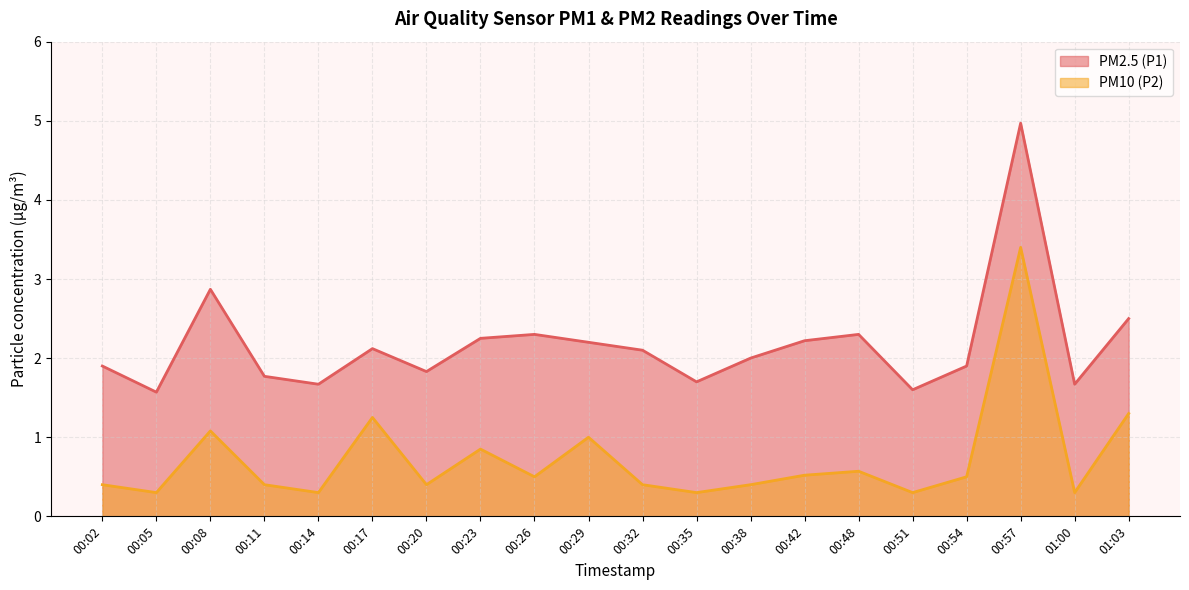

What position from the right is 00:23?

13